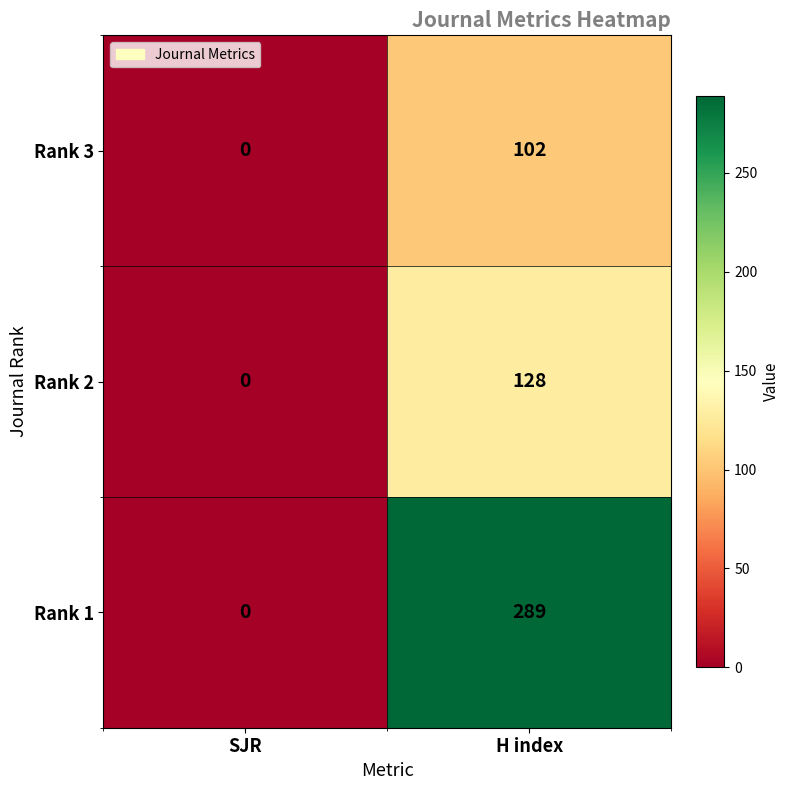

What is the sum of all Rank 2 values?

128